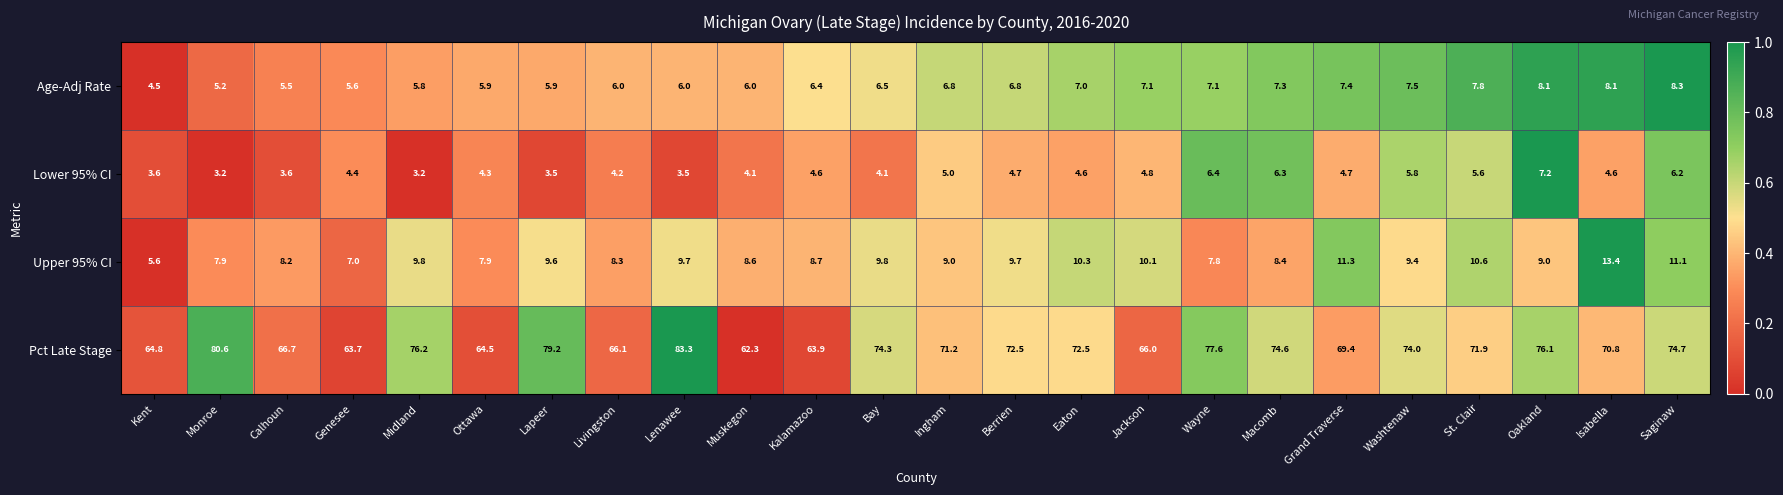

How many data points does each series have?

24